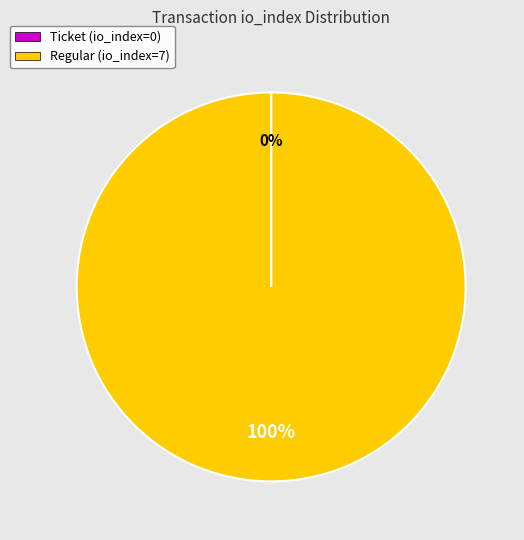

To the nearest percent, what is the average slice percentage?

50%